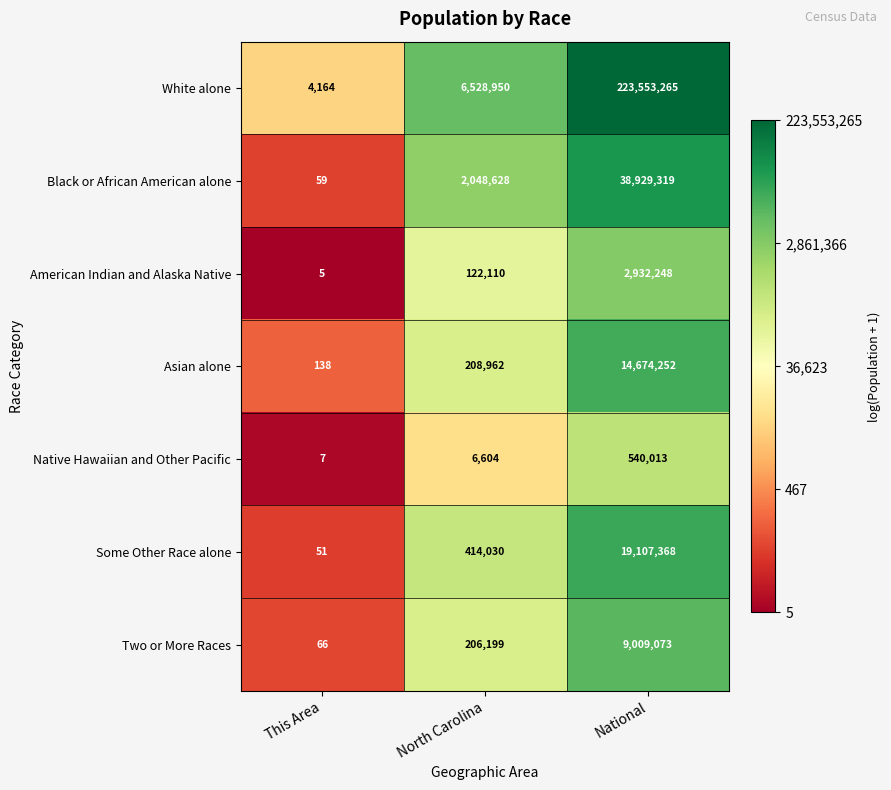

Which series has the largest total across all categories?

White alone